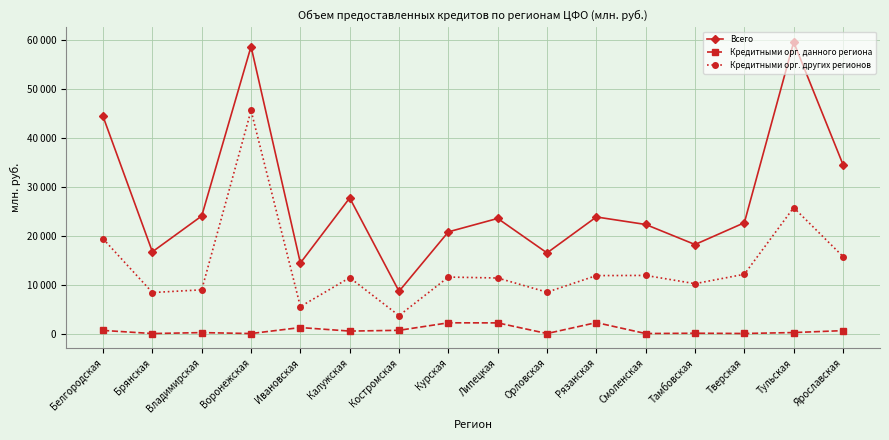

Does the chart have visible grid lines?

Yes